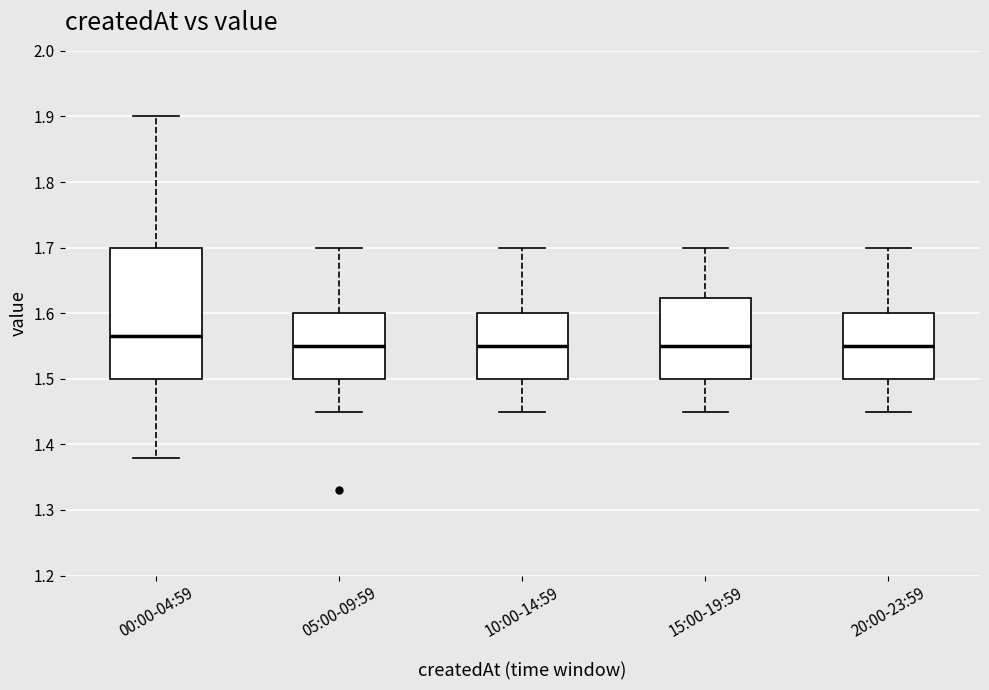

Reading left to right, transcribe this box plot: for each box, give where its median line is, the range the box spans, and where its two whiskers end, as read against the y-axis. The values are not printed on the chart, so give them approximately, as read against the axis.

00:00-04:59: median 1.57, box 1.50 to 1.70, whiskers 1.38 to 1.90
05:00-09:59: median 1.55, box 1.50 to 1.60, whiskers 1.45 to 1.70
10:00-14:59: median 1.55, box 1.50 to 1.60, whiskers 1.45 to 1.70
15:00-19:59: median 1.55, box 1.50 to 1.62, whiskers 1.45 to 1.70
20:00-23:59: median 1.55, box 1.50 to 1.60, whiskers 1.45 to 1.70